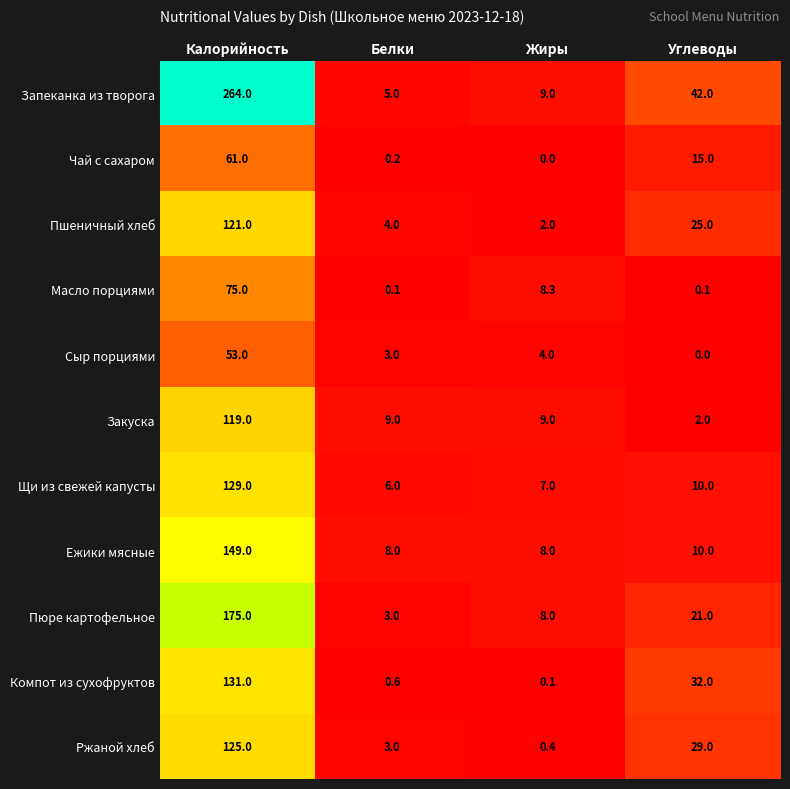

Between Белки and Углеводы, which series saw the biggest shift?

Запеканка из творога